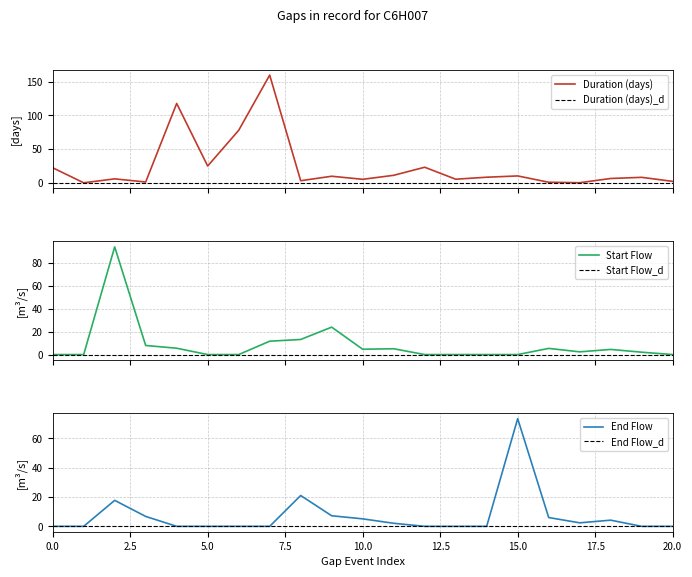

The value of Duration (days) at 15/01/1997 is 0.0. True or false?

False